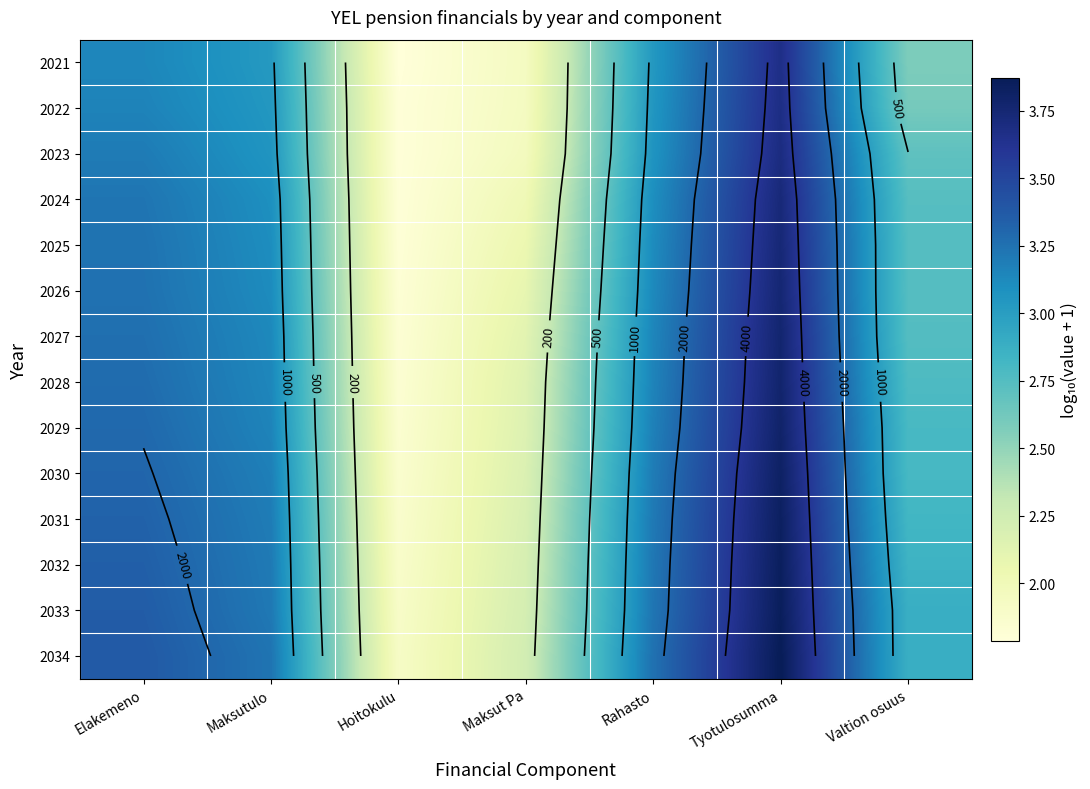

Count the number of data series in this chart.

14